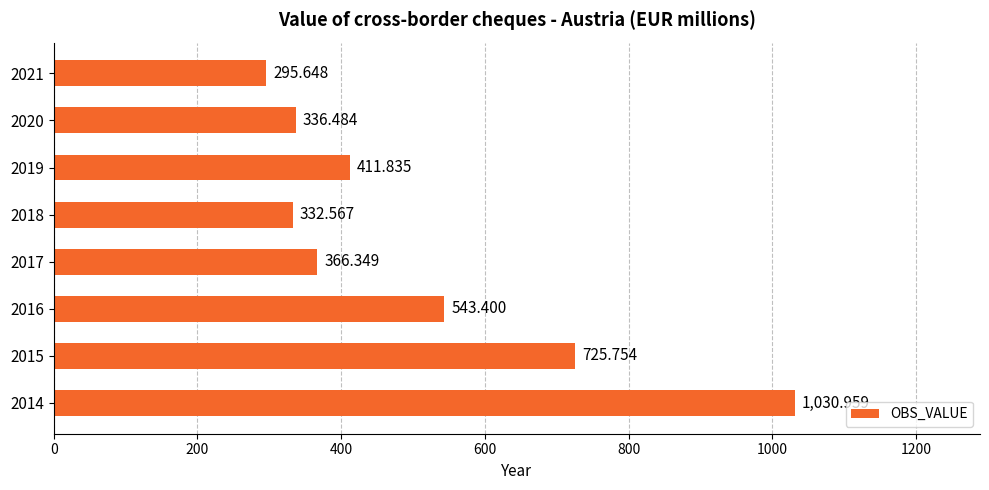

What is the sum of all values?

4043.0